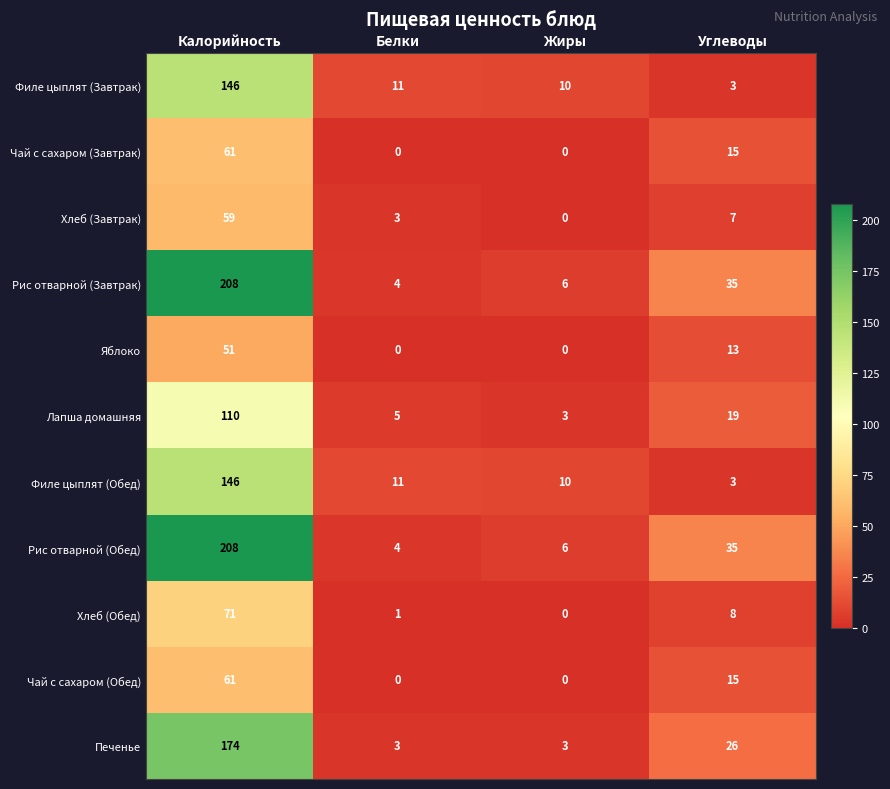

What is the maximum value for Филе цыплят (Обед)?

146